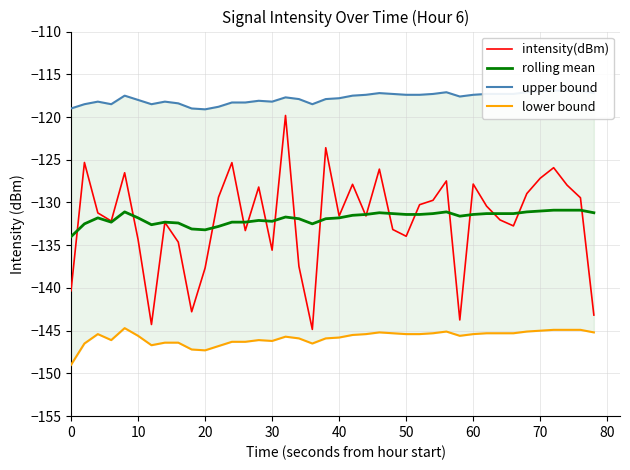

The value of rolling mean at 50 is -131.4. True or false?

True